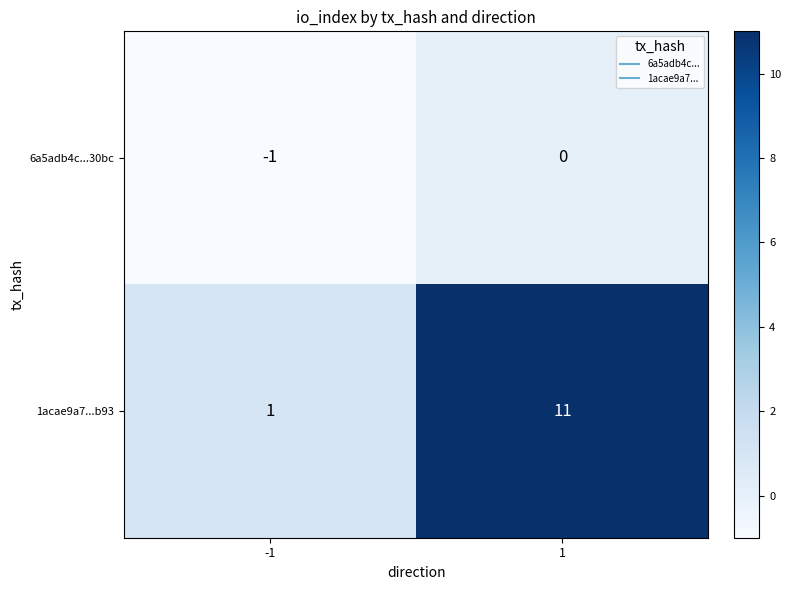

Which series has the widest spread of values?

1acae9a7...b93